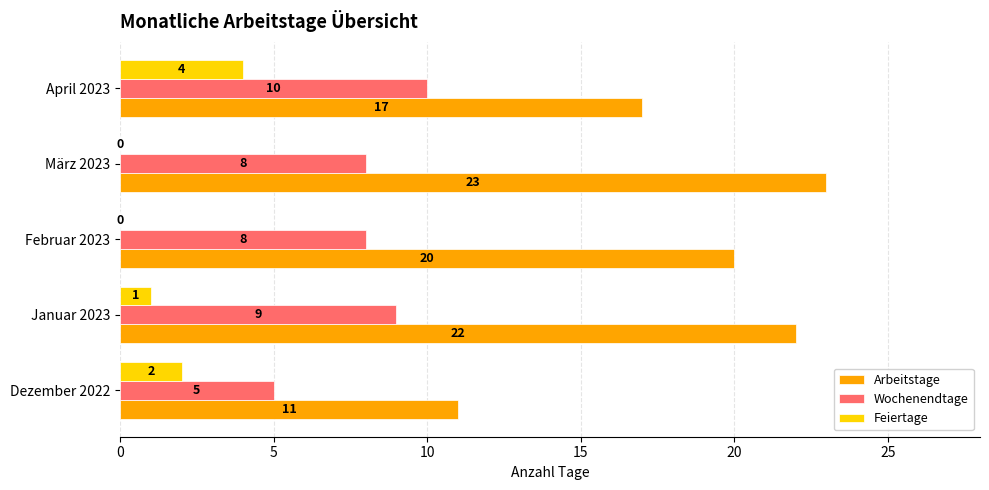

Which series has the largest total across all categories?

Arbeitstage